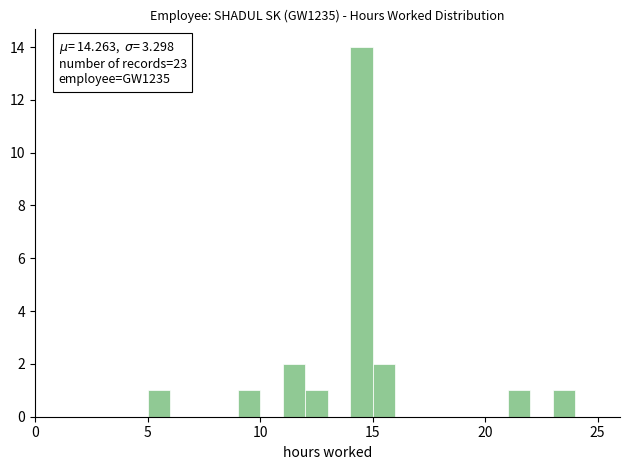

Read against the x-axis, roughly where is the centre of the tallest bar?

14.5